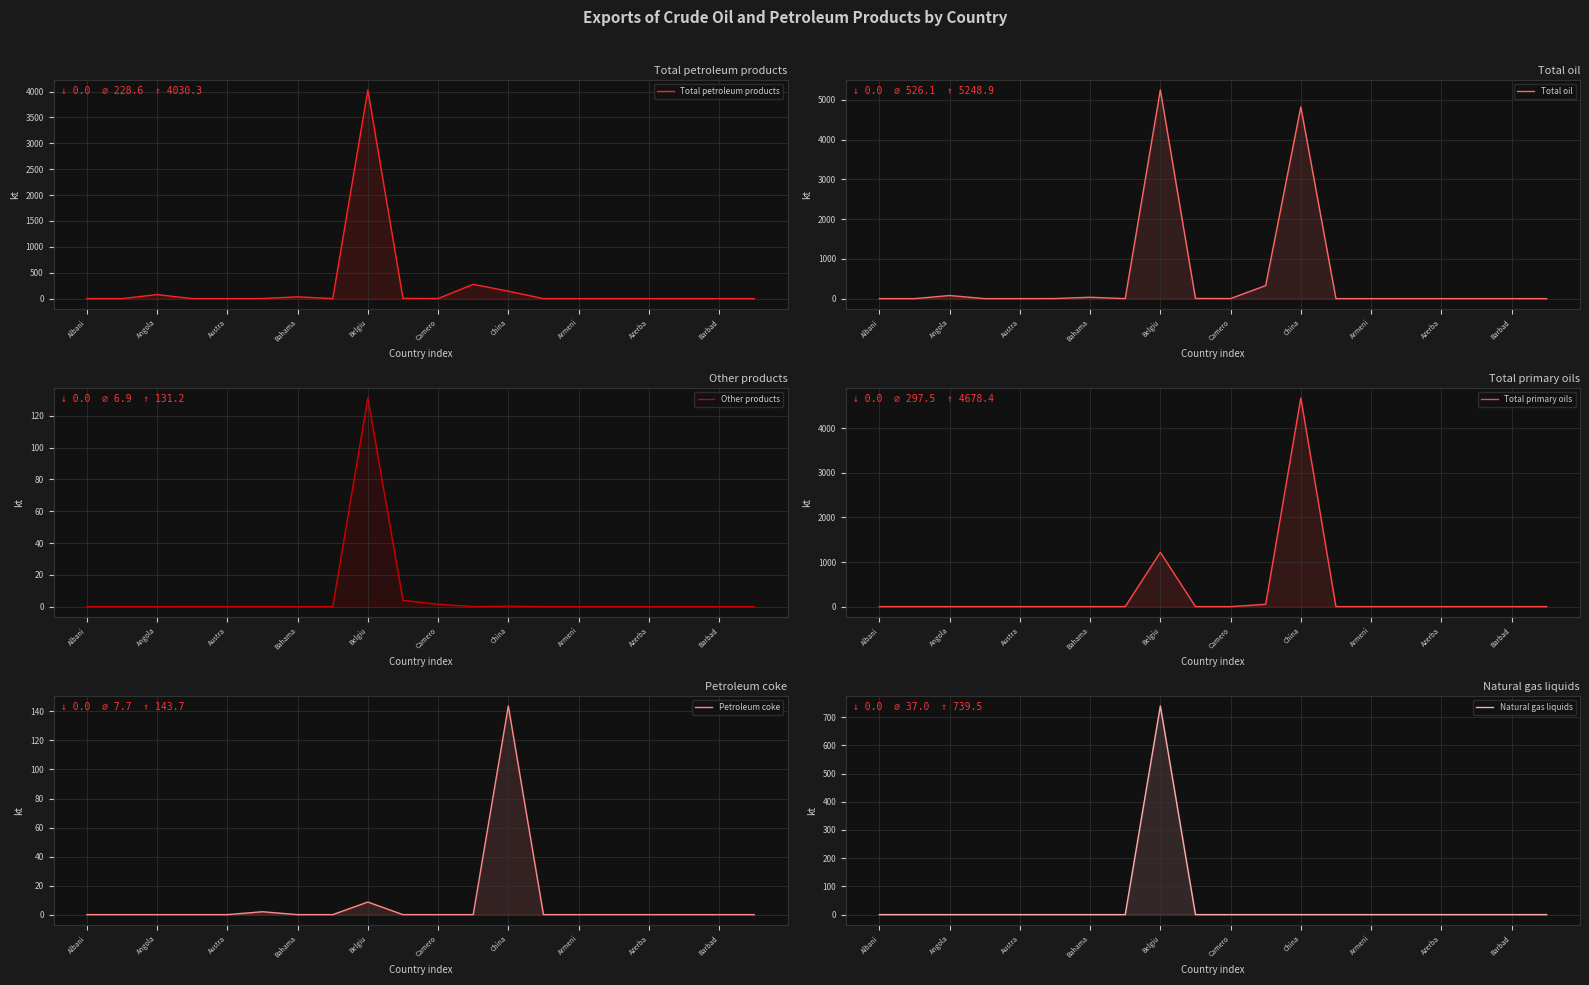

What is the difference between the Petroleum coke values at 17 and 12?

143.7